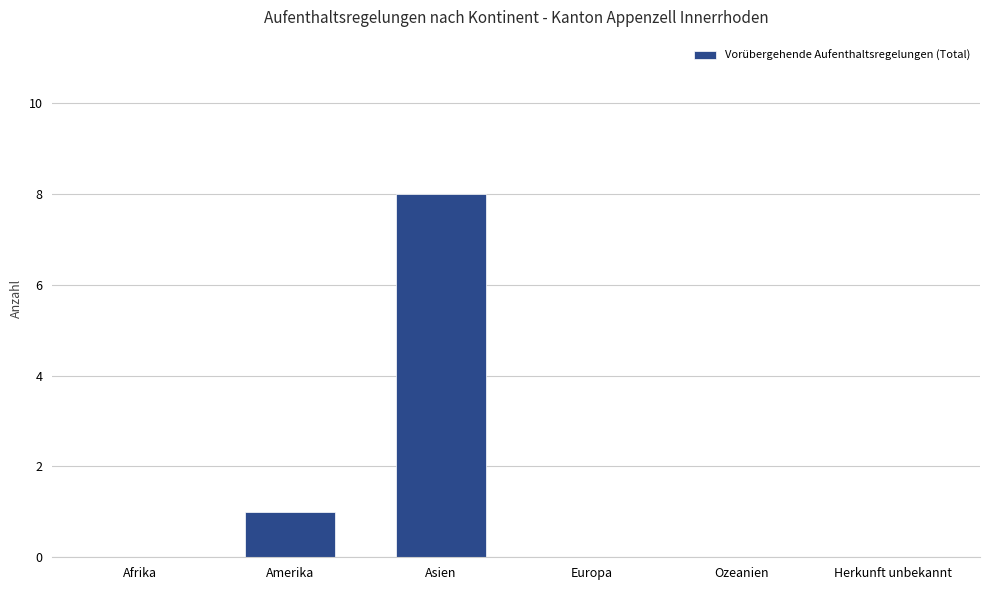

Are the bars horizontal?

No